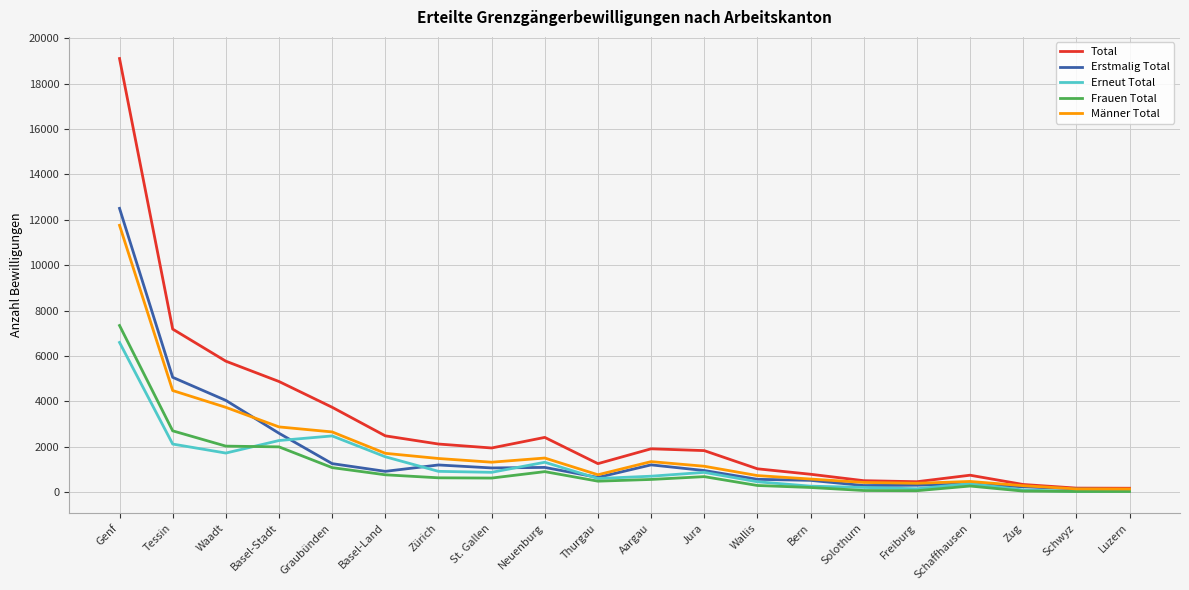

What are all the series names shown in the legend?

Total, Erstmalig Total, Erneut Total, Frauen Total, Männer Total